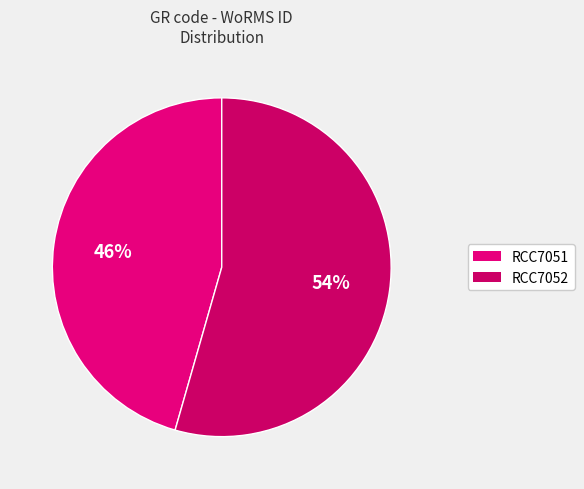

Is it true that RCC7051 is 46% of the pie?

True